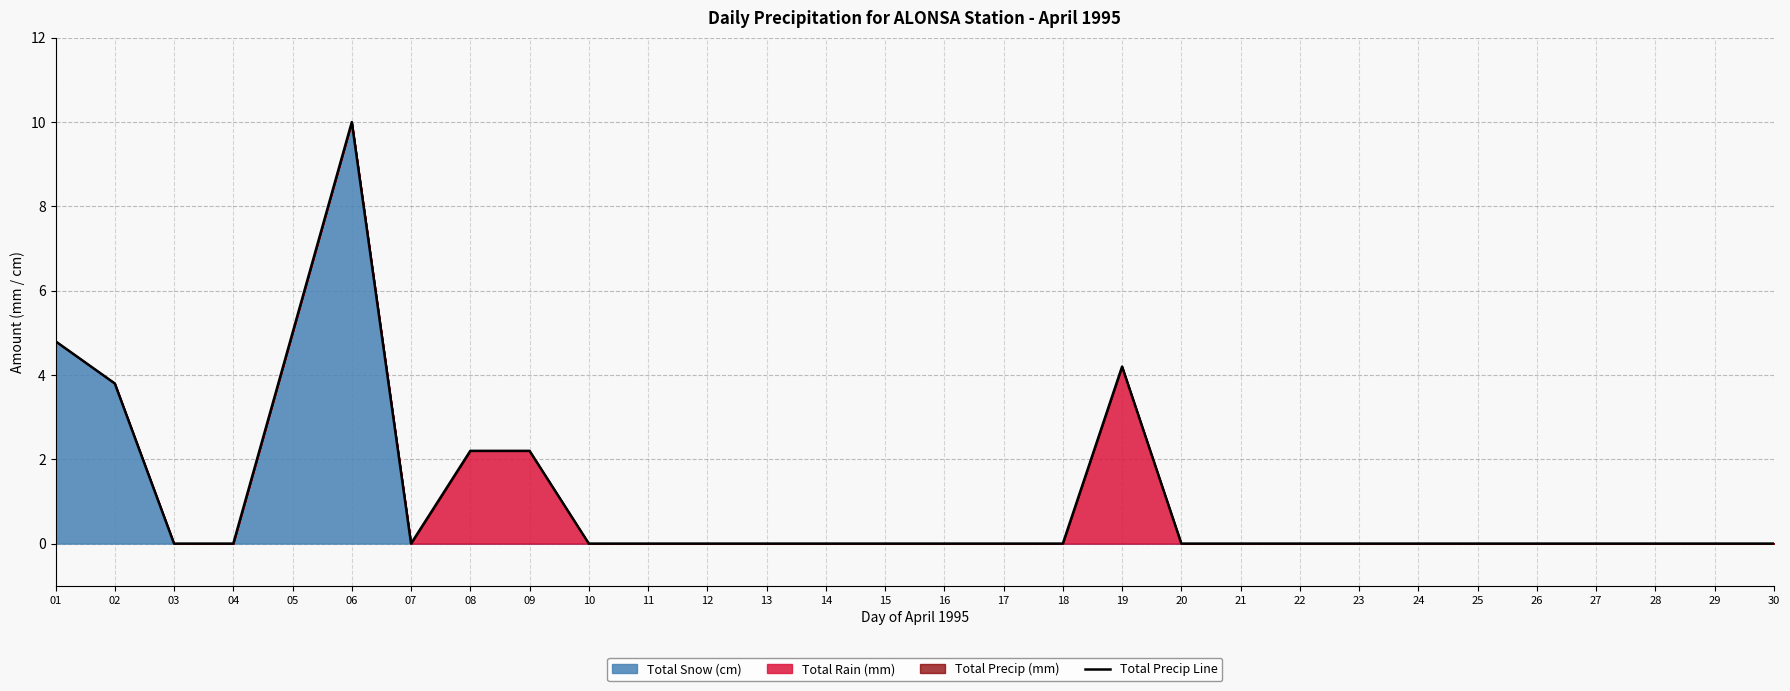

Reading right to left, list all the values displayed in this chart.

30=0.0	29=0.0	28=0.0	27=0.0	26=0.0	25=0.0	24=0.0	23=0.0	22=0.0	21=0.0	20=0.0	19=4.2	18=0.0	17=0.0	16=0.0	15=0.0	14=0.0	13=0.0	12=0.0	11=0.0	10=0.0	09=2.2	08=2.2	07=0.0	06=10.0	05=5.0	04=0.0	03=0.0	02=3.8	01=4.8